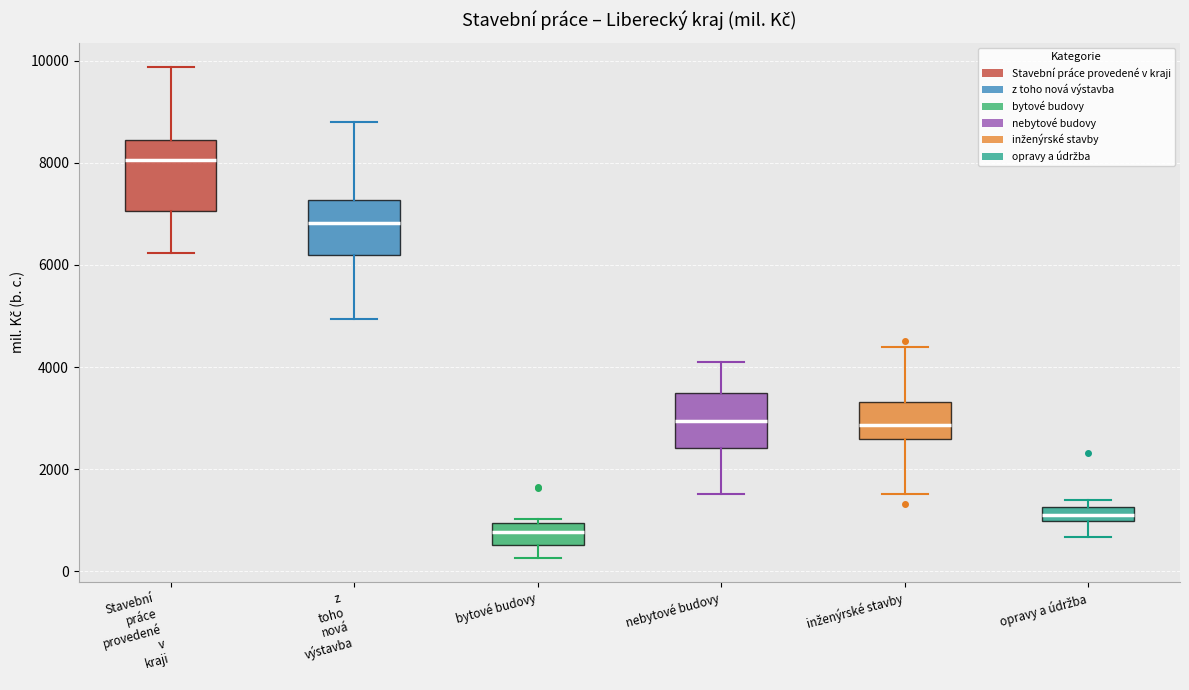

Where does the lower whisker of the box for bytové budovy end on the y-axis? The values are not printed on the chart, so give them approximately, as read against the axis.

200